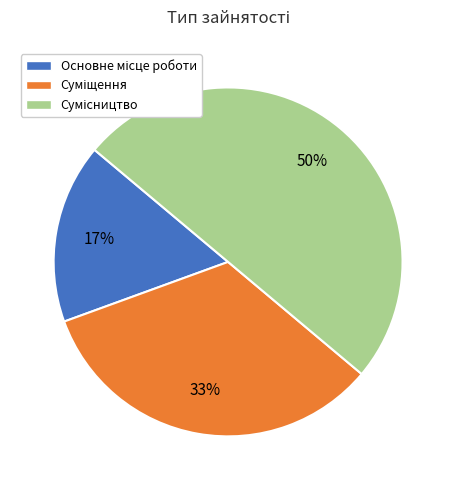

To the nearest percent, what is the difference between the largest and smallest slice percentages?

33%